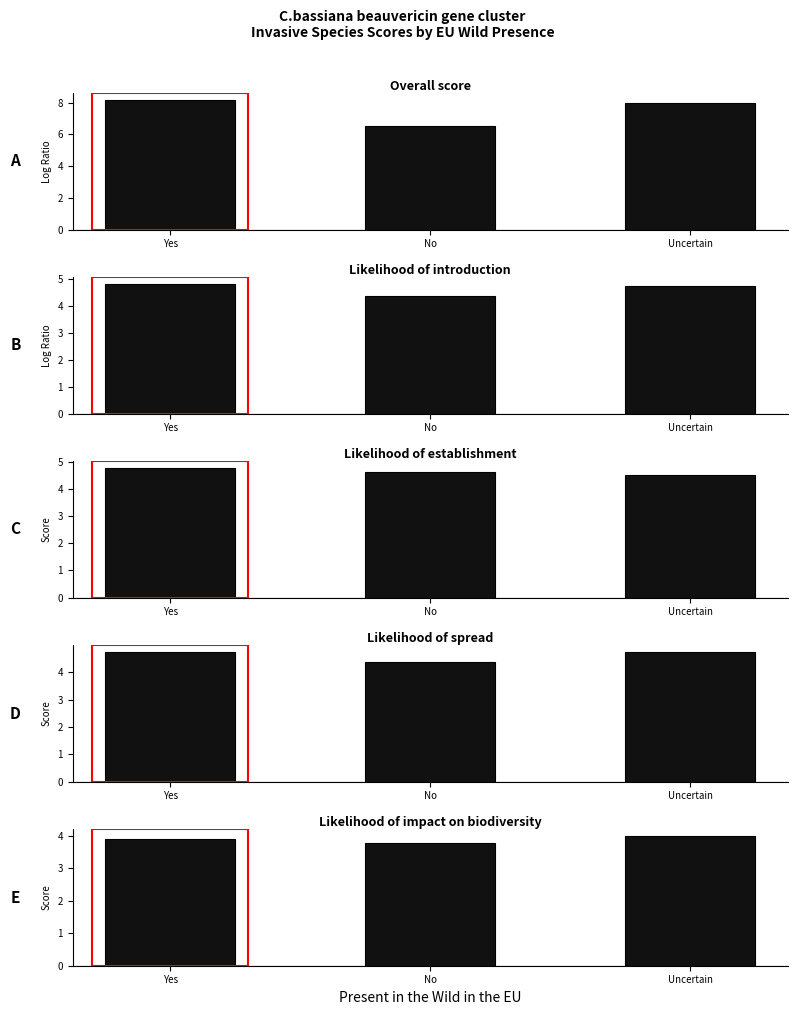

Reading left to right, what are all the values shown in this chart?

Overall score: Yes=8.2	No=6.5	Uncertain=8.0
Likelihood of introduction: Yes=4.8	No=4.4	Uncertain=4.8
Likelihood of establishment: Yes=4.8	No=4.6	Uncertain=4.5
Likelihood of spread: Yes=4.7	No=4.4	Uncertain=4.8
Likelihood of impact on biodiversity: Yes=3.9	No=3.8	Uncertain=4.0